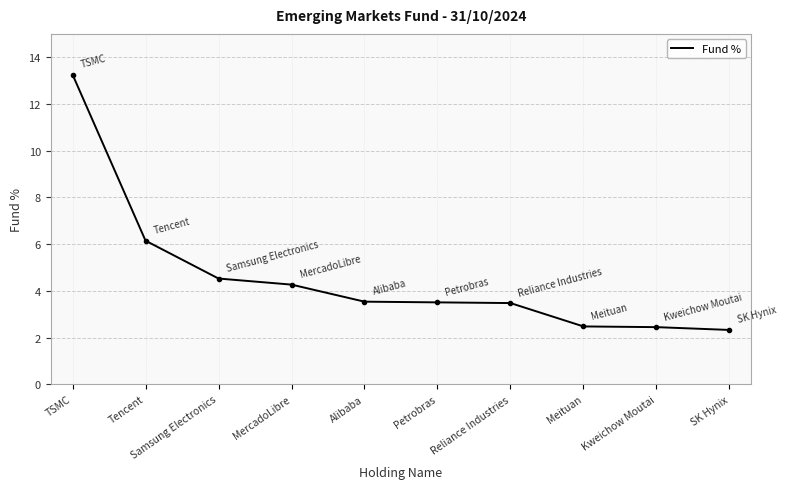

Reading right to left, what are all the values shown in this chart?

2.3	2.5	2.5	3.5	3.5	3.5	4.3	4.5	6.2	13.3